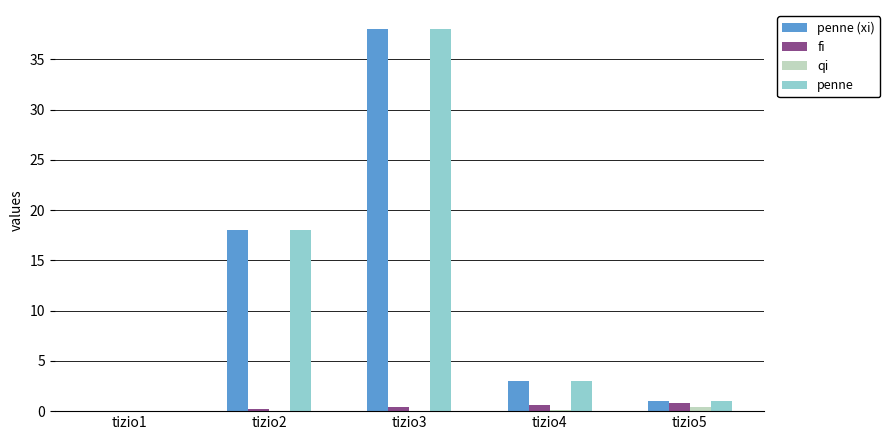

What is the sum of all penne (xi) values?

60.0